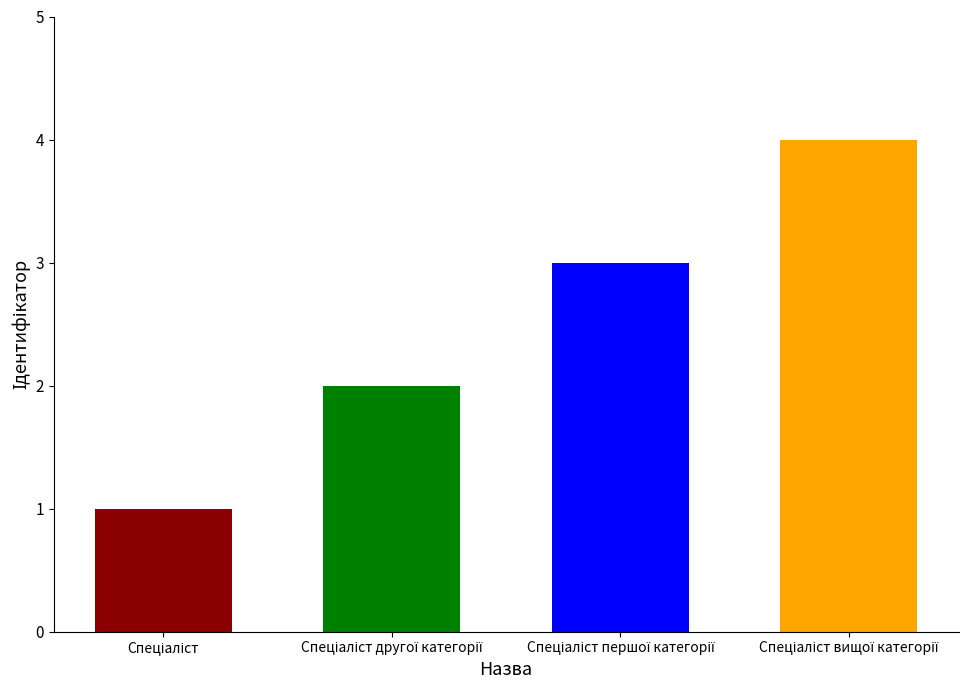

What is the greatest value displayed?

4